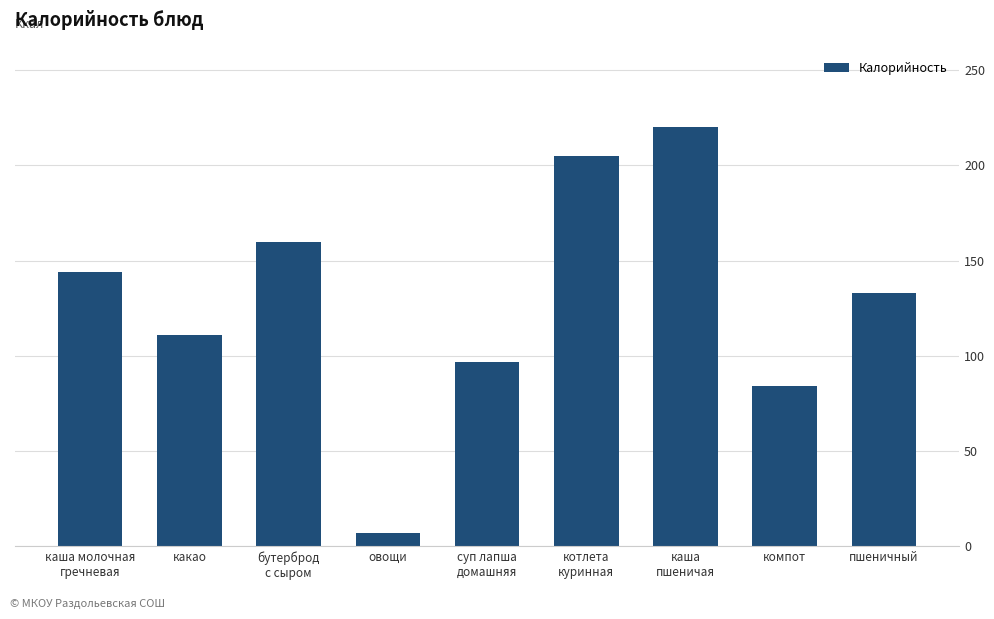

Reading left to right, what are all the values shown in this chart?

144	111	160	7	97	205	220	84	133